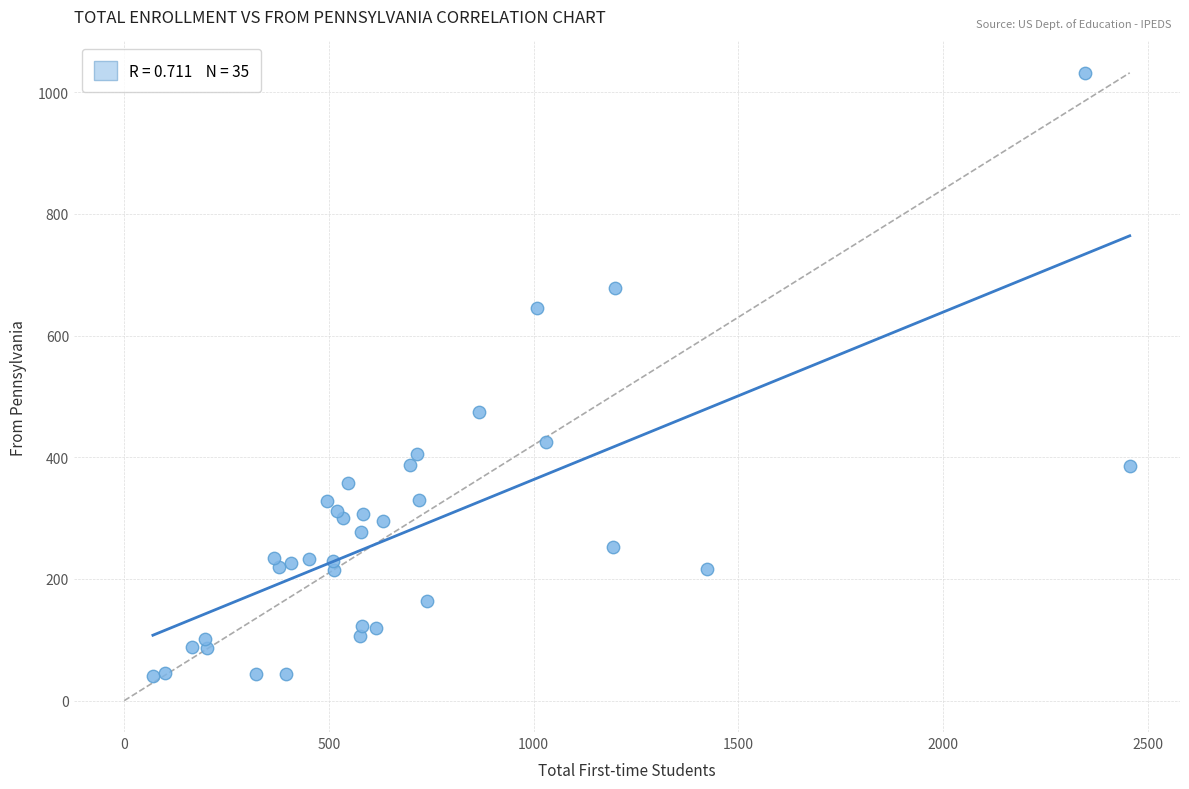

What Y value in the scatter plot is closest to 536?

474